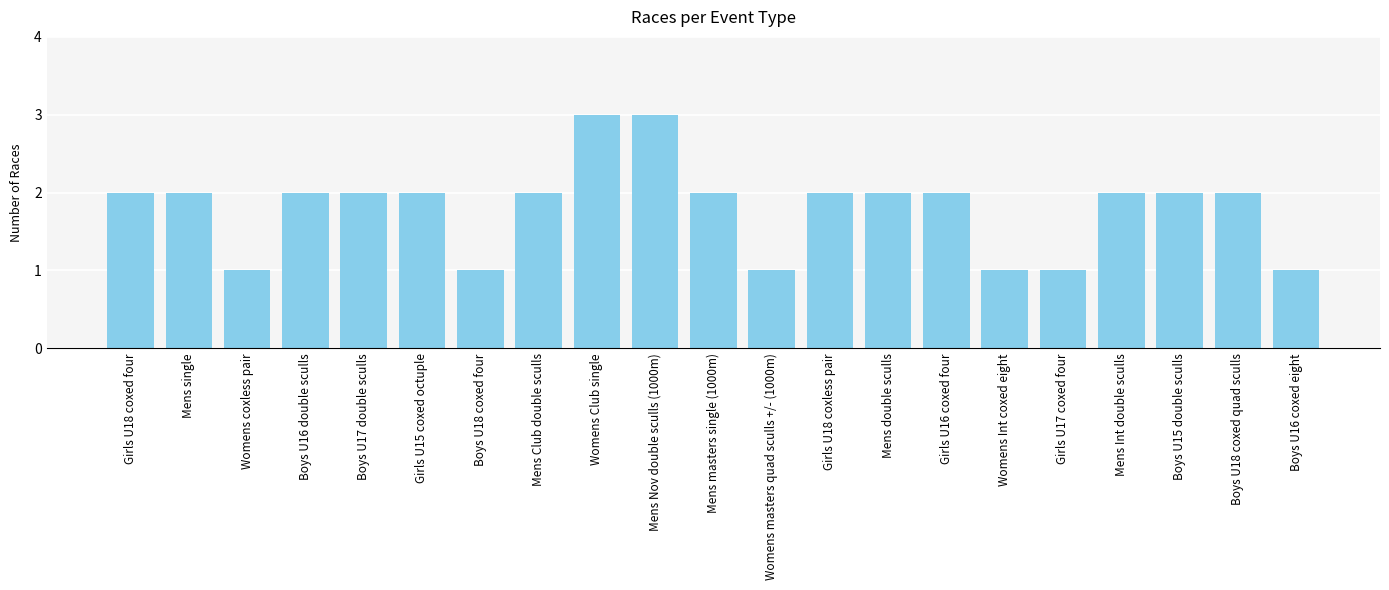

What is the label of the 12th bar from the right?

Mens Nov double sculls (1000m)